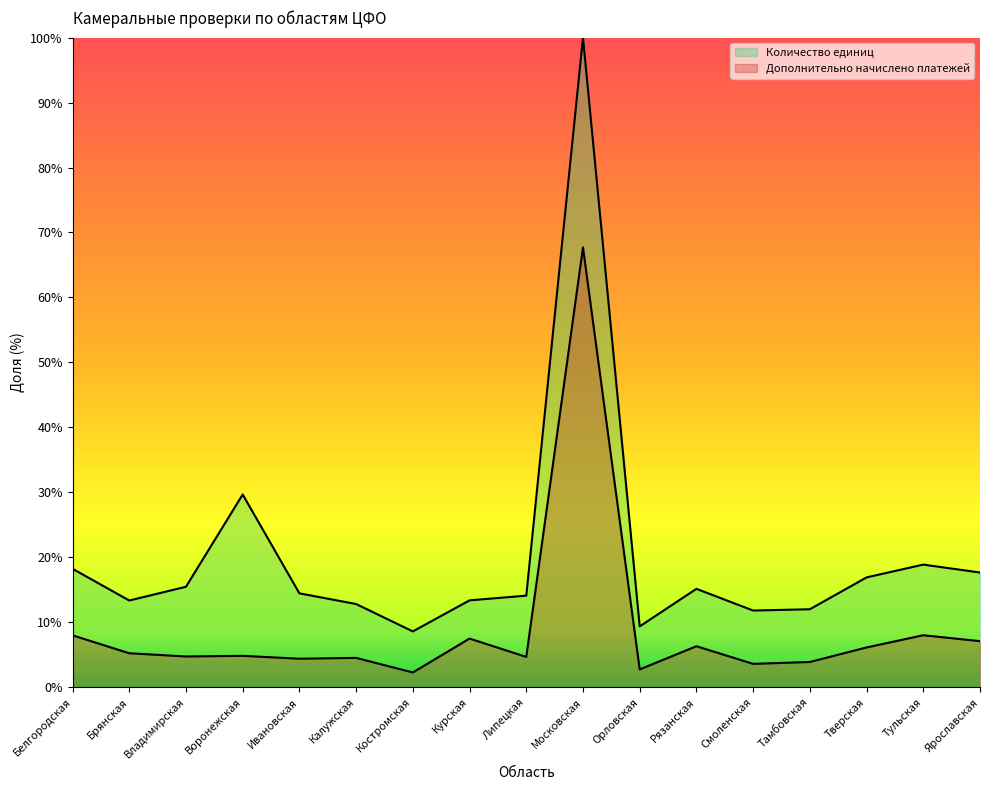

Is the value of Дополнительно начислено платежей at Рязанская greater than the value of Количество единиц at Рязанская?

No